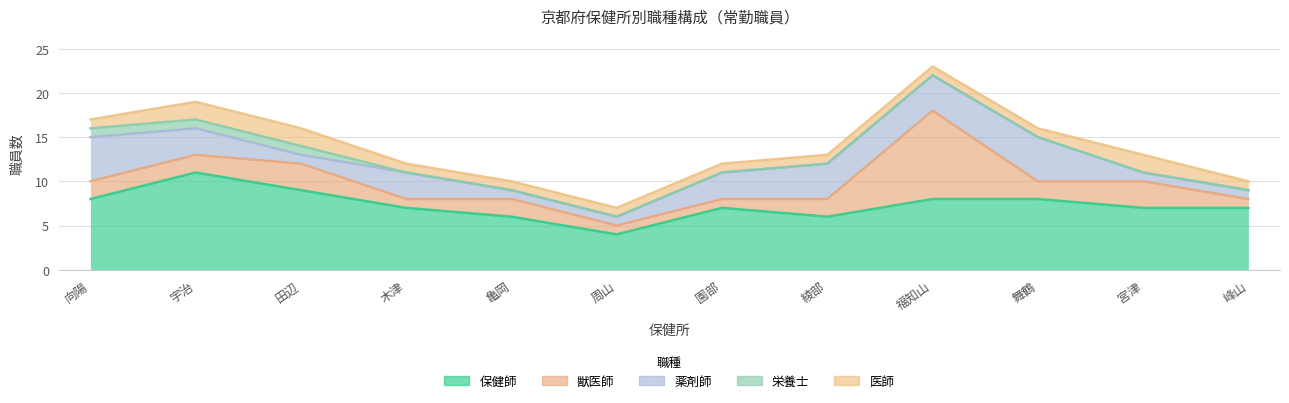

True or false: 保健師 has more than 1 points higher than both neighbors.

True